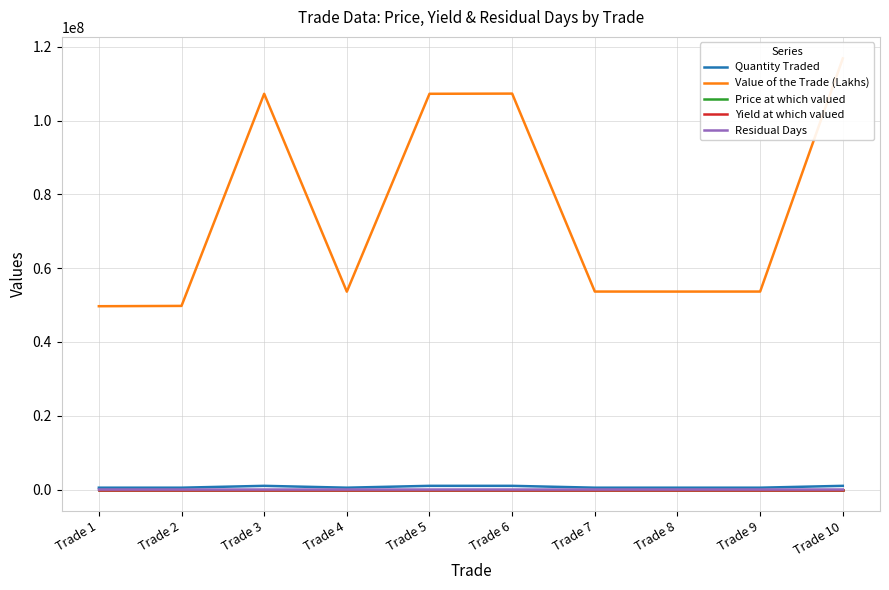

Is the value of Price at which valued at Trade 5 greater than the value of Value of the Trade (Lakhs) at Trade 2?

No